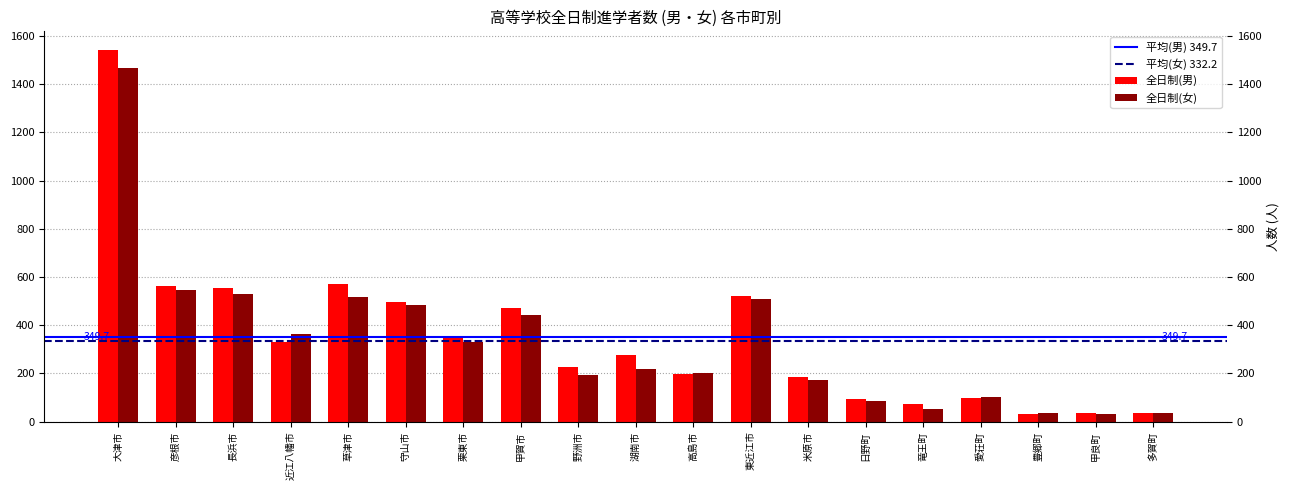

At which label is 全日制(男) closest to 786?

草津市